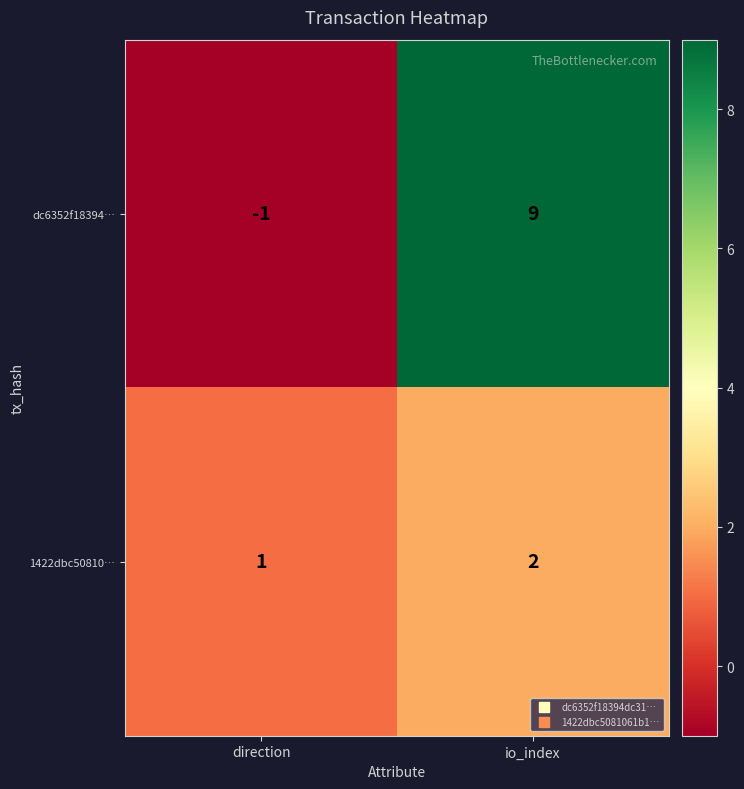

How many data points does each series have?

2